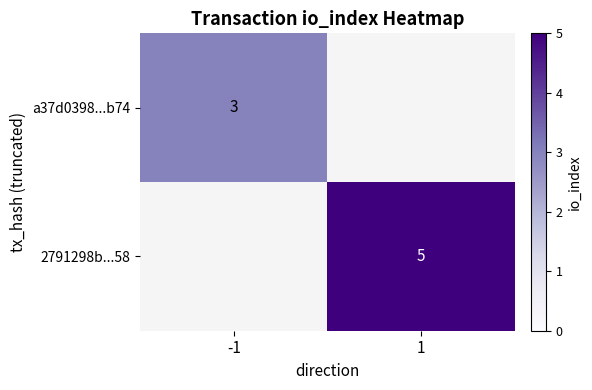

True or false: 2791298b...58 has a value of 5 at 1.

True